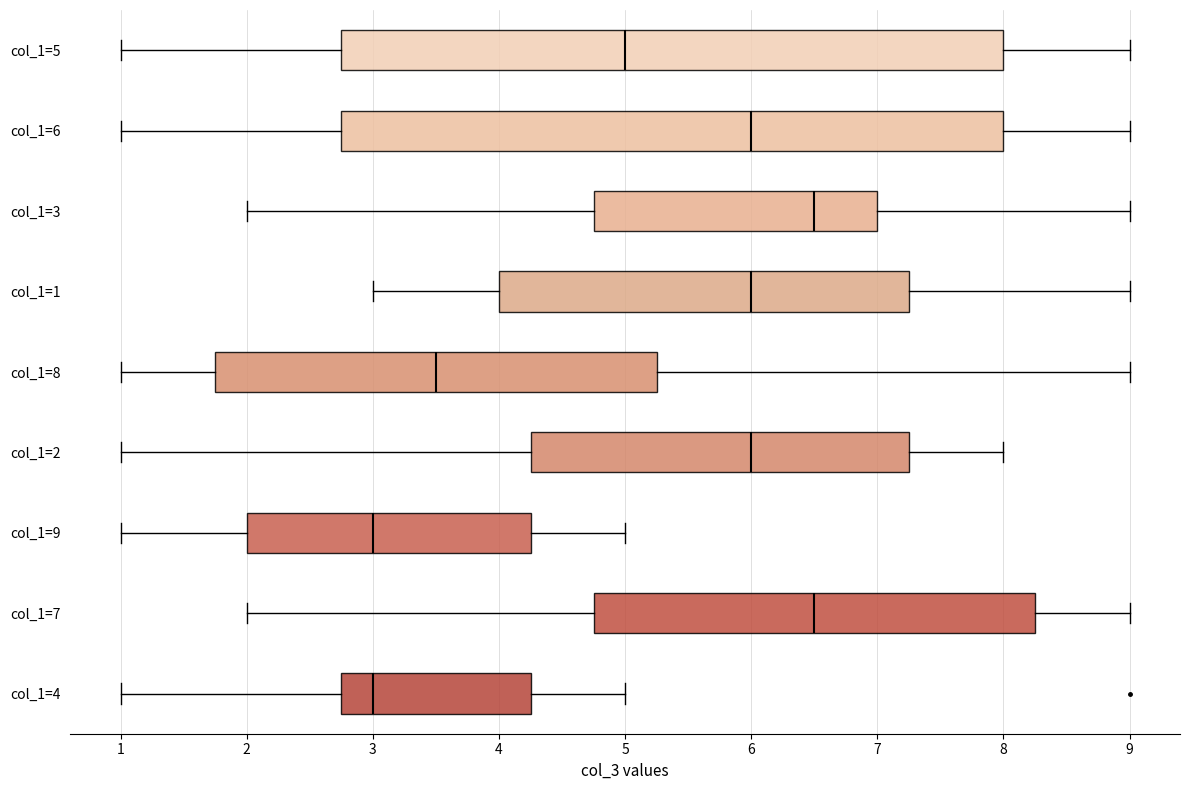

Where does the median line of the box for col_1=7 sit on the x-axis? The values are not printed on the chart, so give them approximately, as read against the axis.

6.5